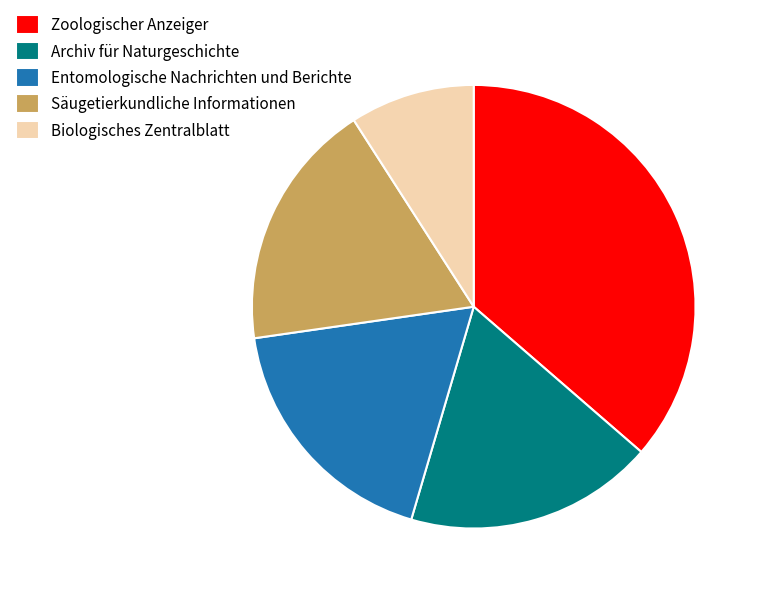

Which has a higher value, Biologisches Zentralblatt or Archiv für Naturgeschichte?

Archiv für Naturgeschichte